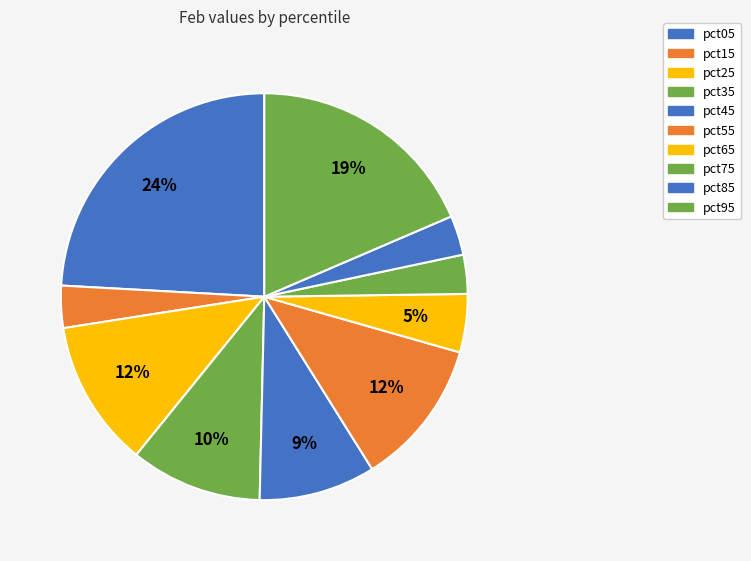

To the nearest percent, what is the combined percentage of pct55 and pct45?

21%